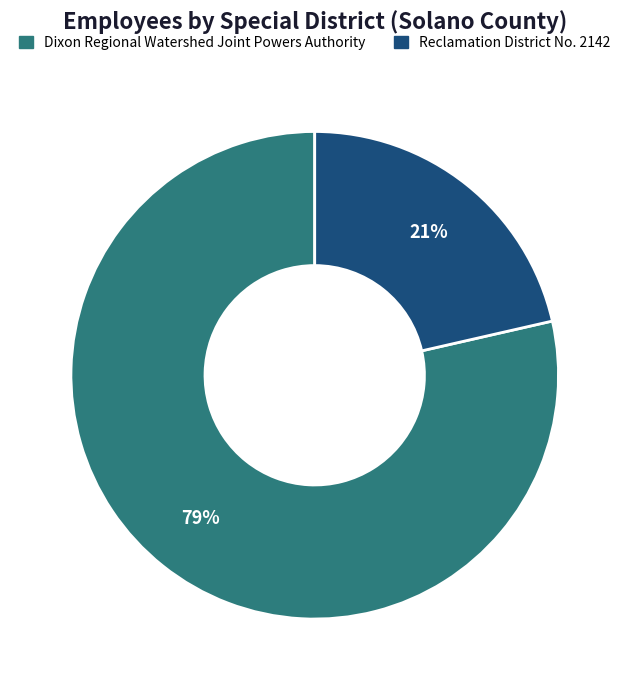

Count the number of slices in the pie.

2